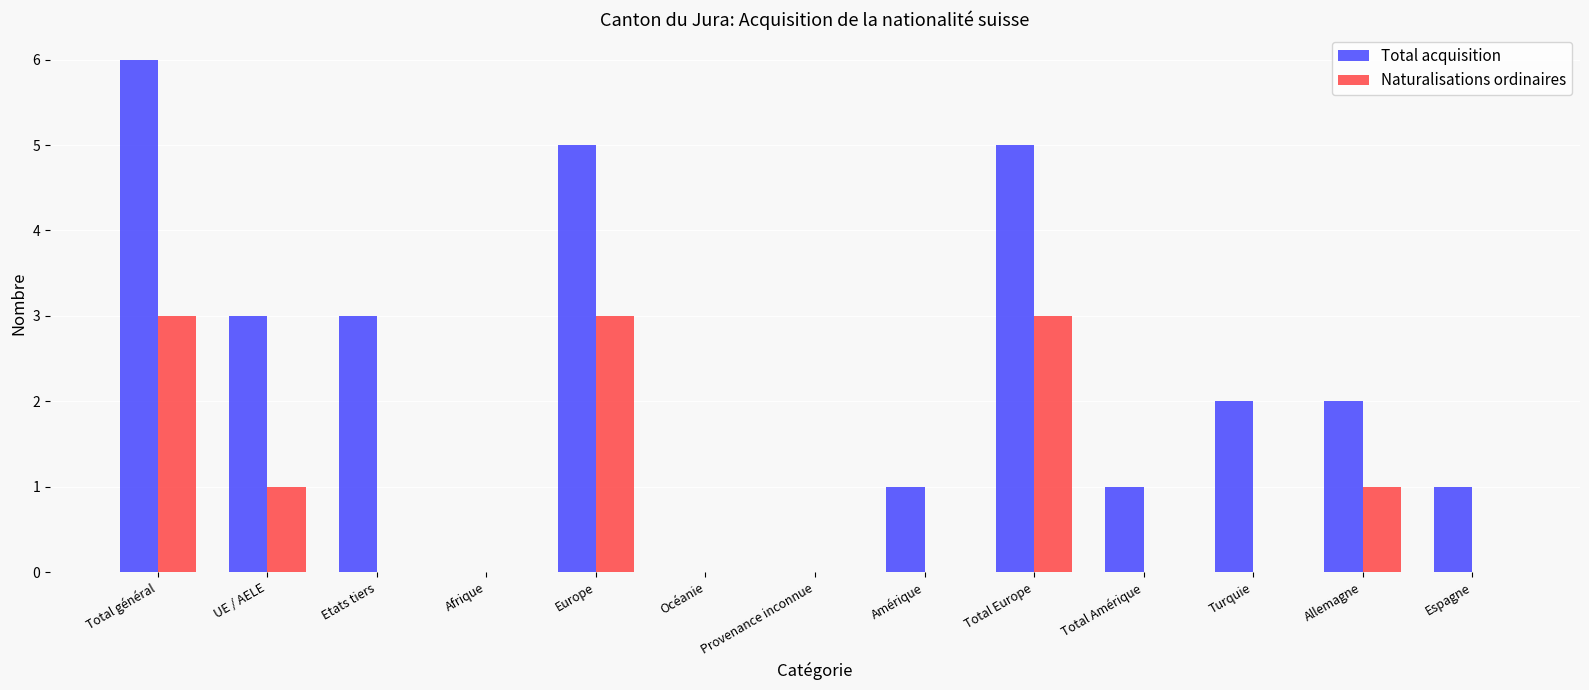

At which category is the sum across all series the highest?

Total général